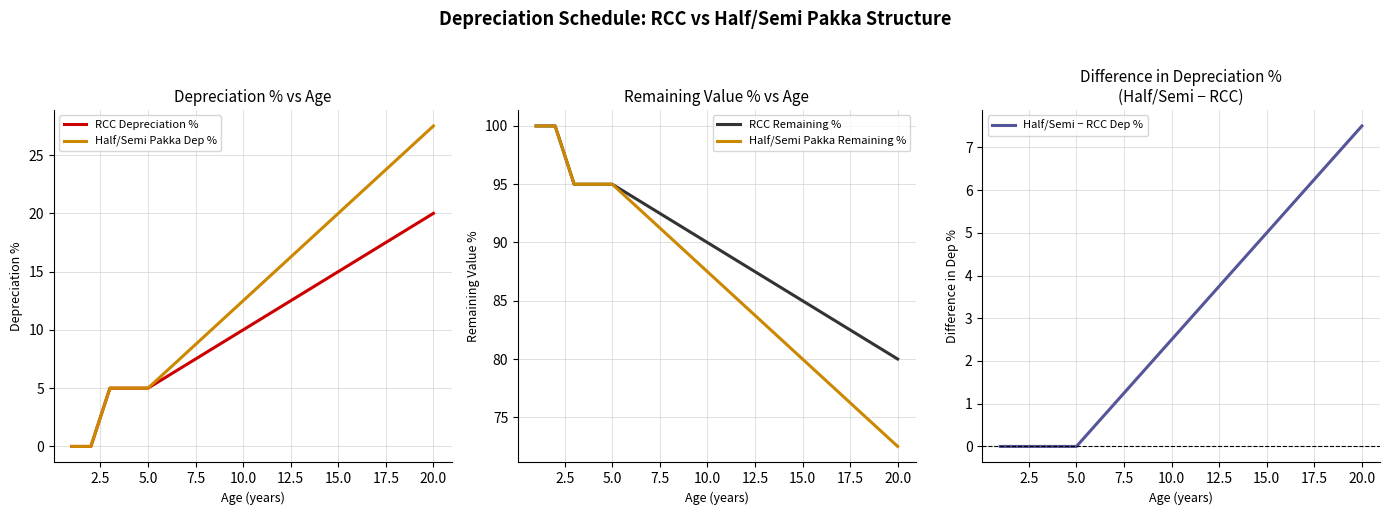

What is the highest value of the RCC Remaining % series?

100.0